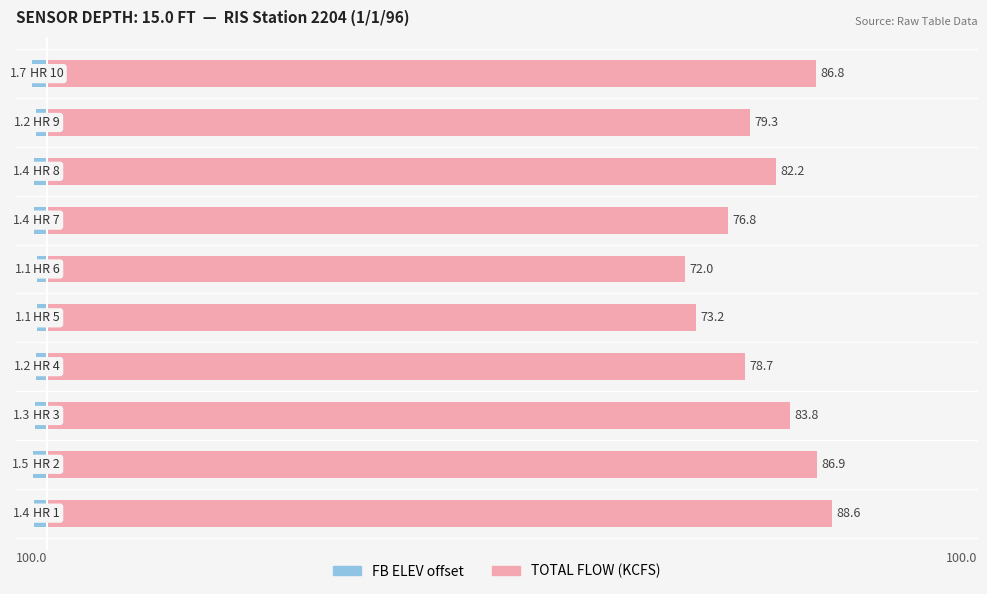

Does the chart contain stacked bars?

No